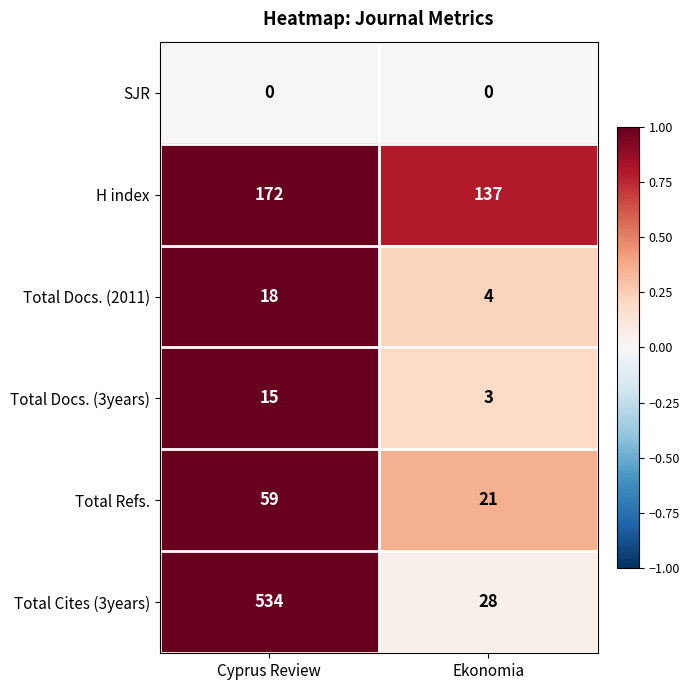

What is the maximum value shown in the chart?

534